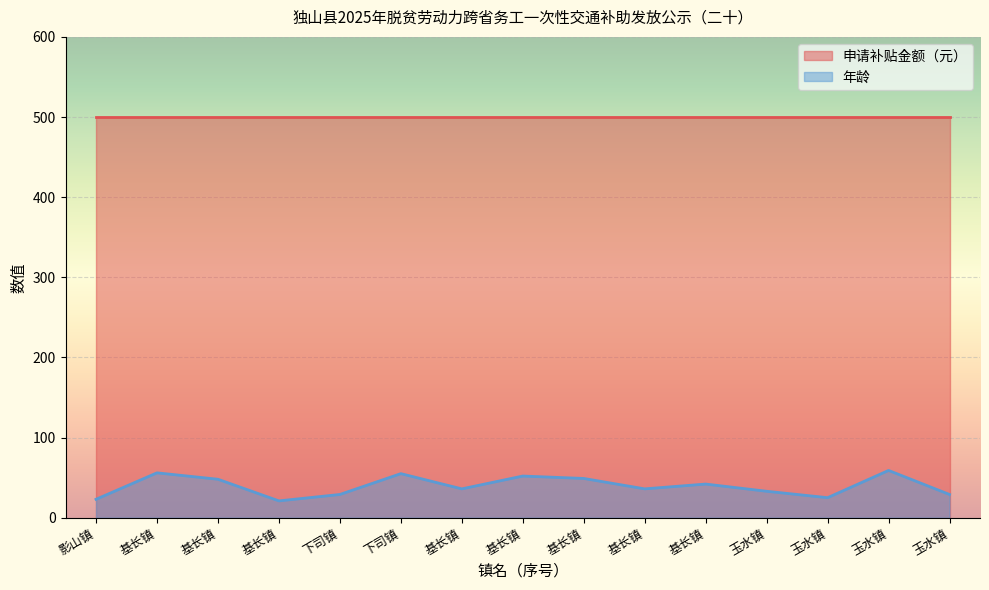

How many lines are shown in the chart?

2